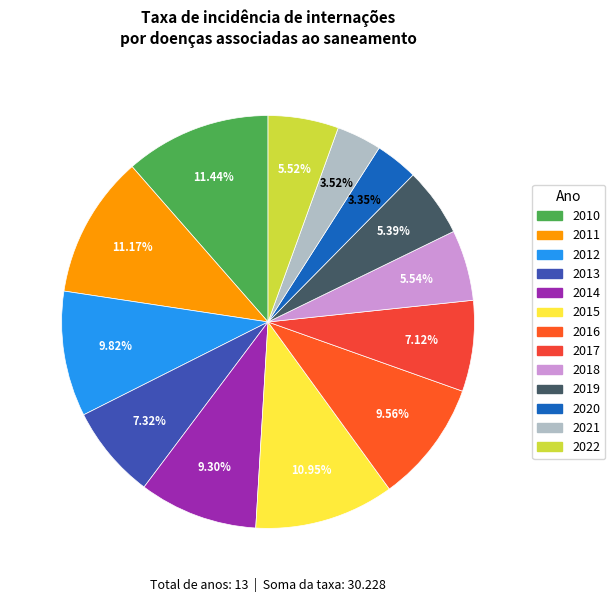

Is there any slice that represents more than half of the pie?

No